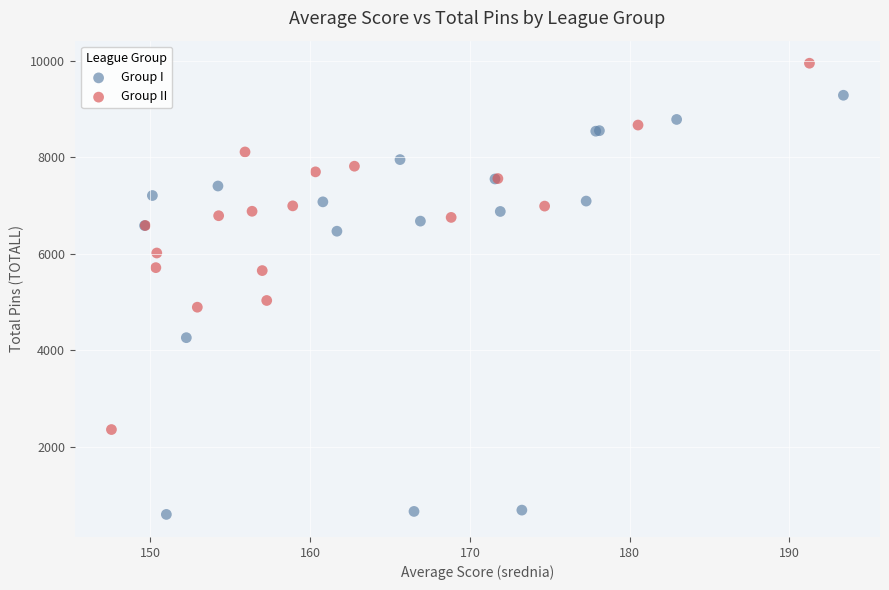

Which series has the widest spread of Y values?

Group I